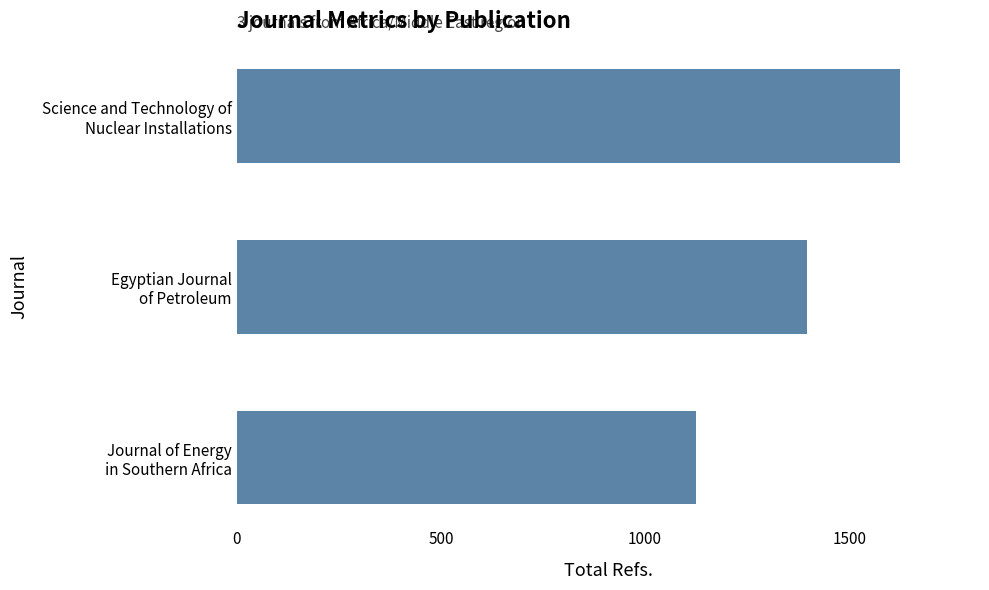

What is the greatest value displayed?

1625